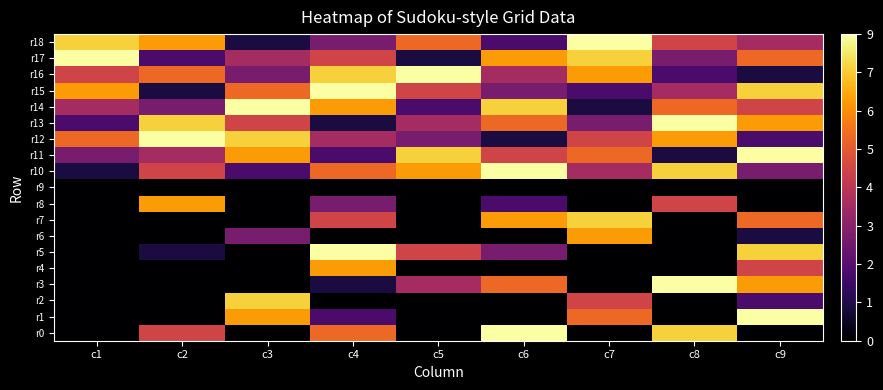

How many distinct data groups are displayed?

19